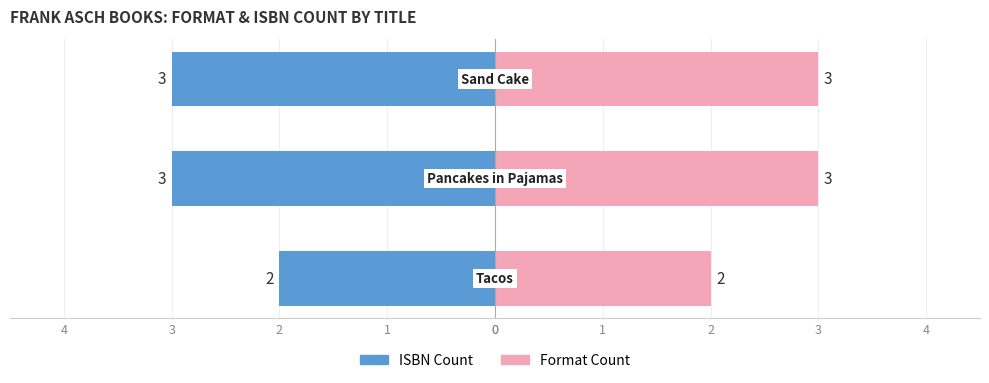

True or false: Format Count has a value of 3 at 2.

True